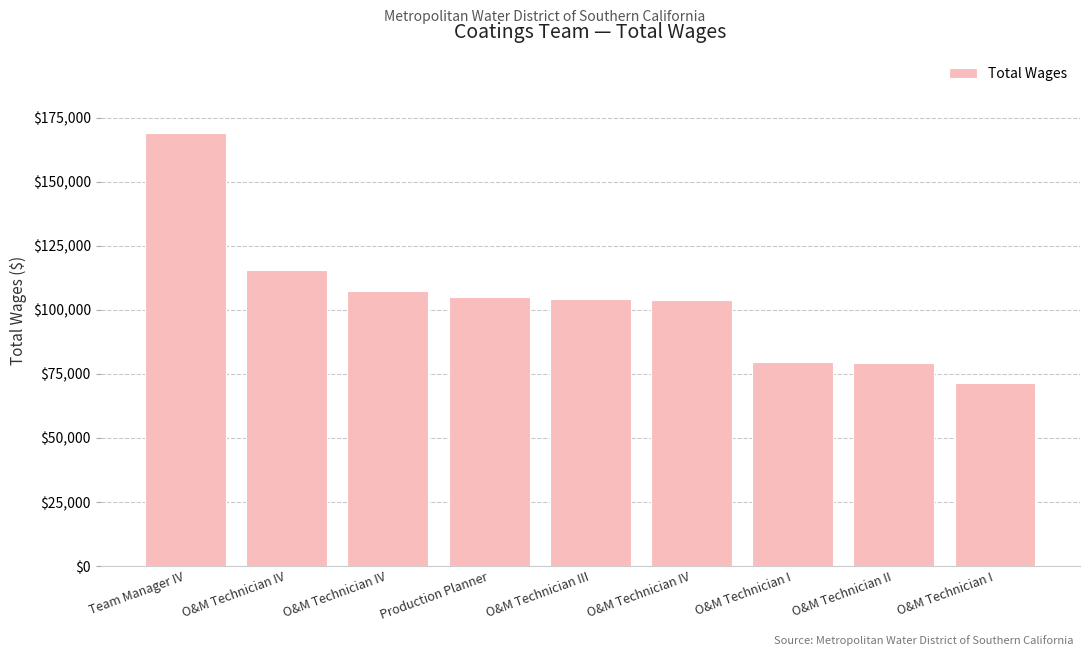

How many series are shown in this chart?

1